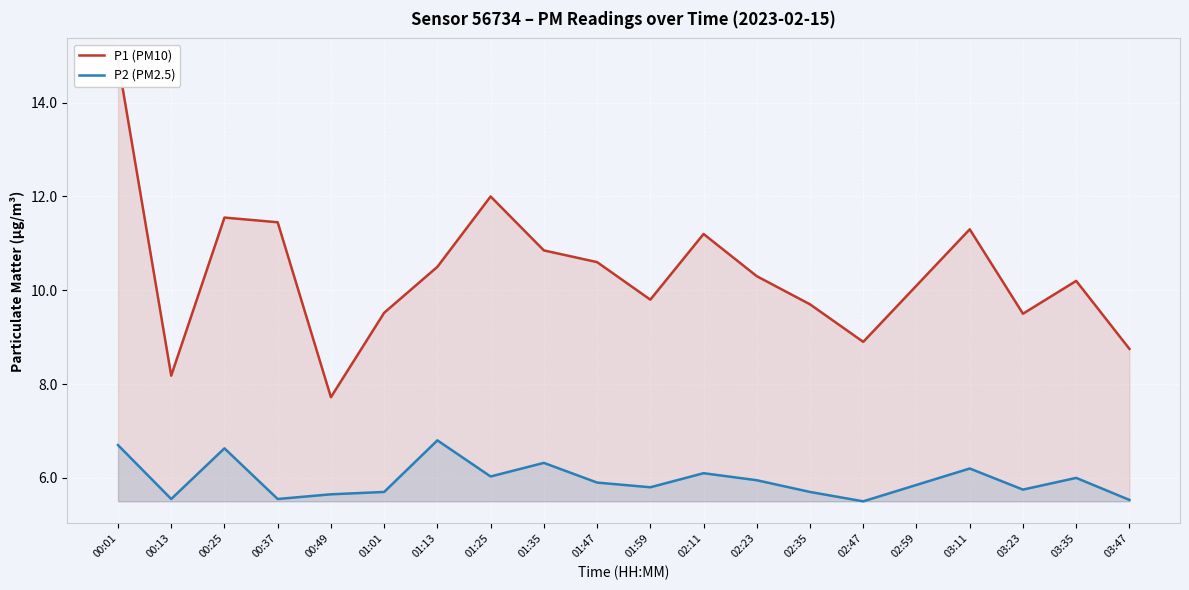

Which series changed the most between 00:13 and 02:23?

P1 (PM10)